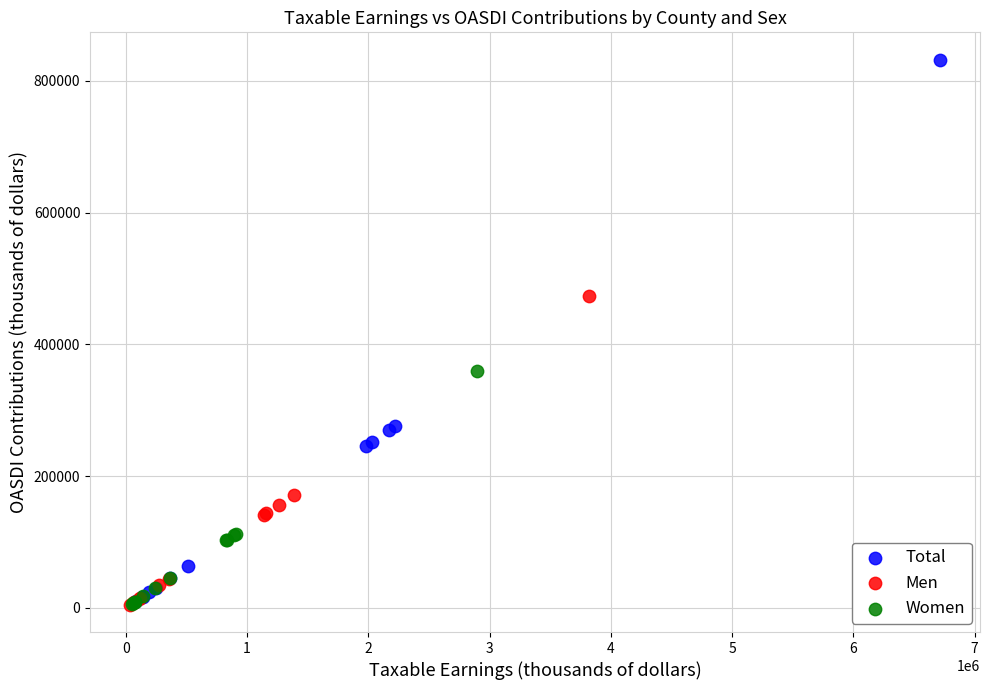

Which series has the widest spread of Y values?

Total